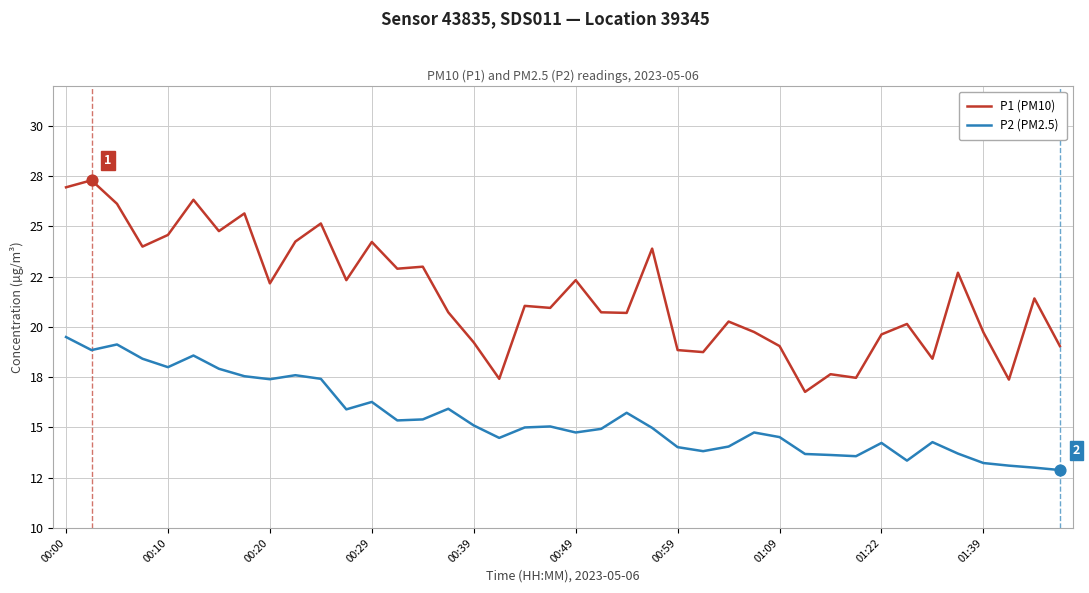

Does the chart have visible grid lines?

Yes